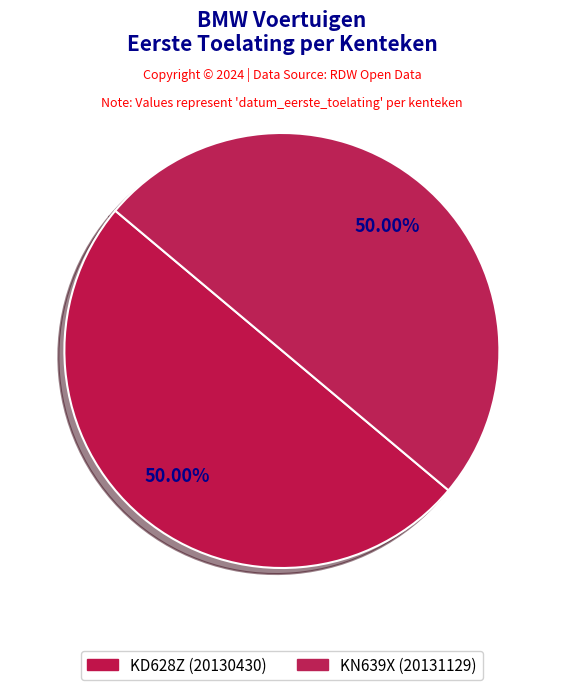

To the nearest percent, what portion does KD628Z represent?

50%